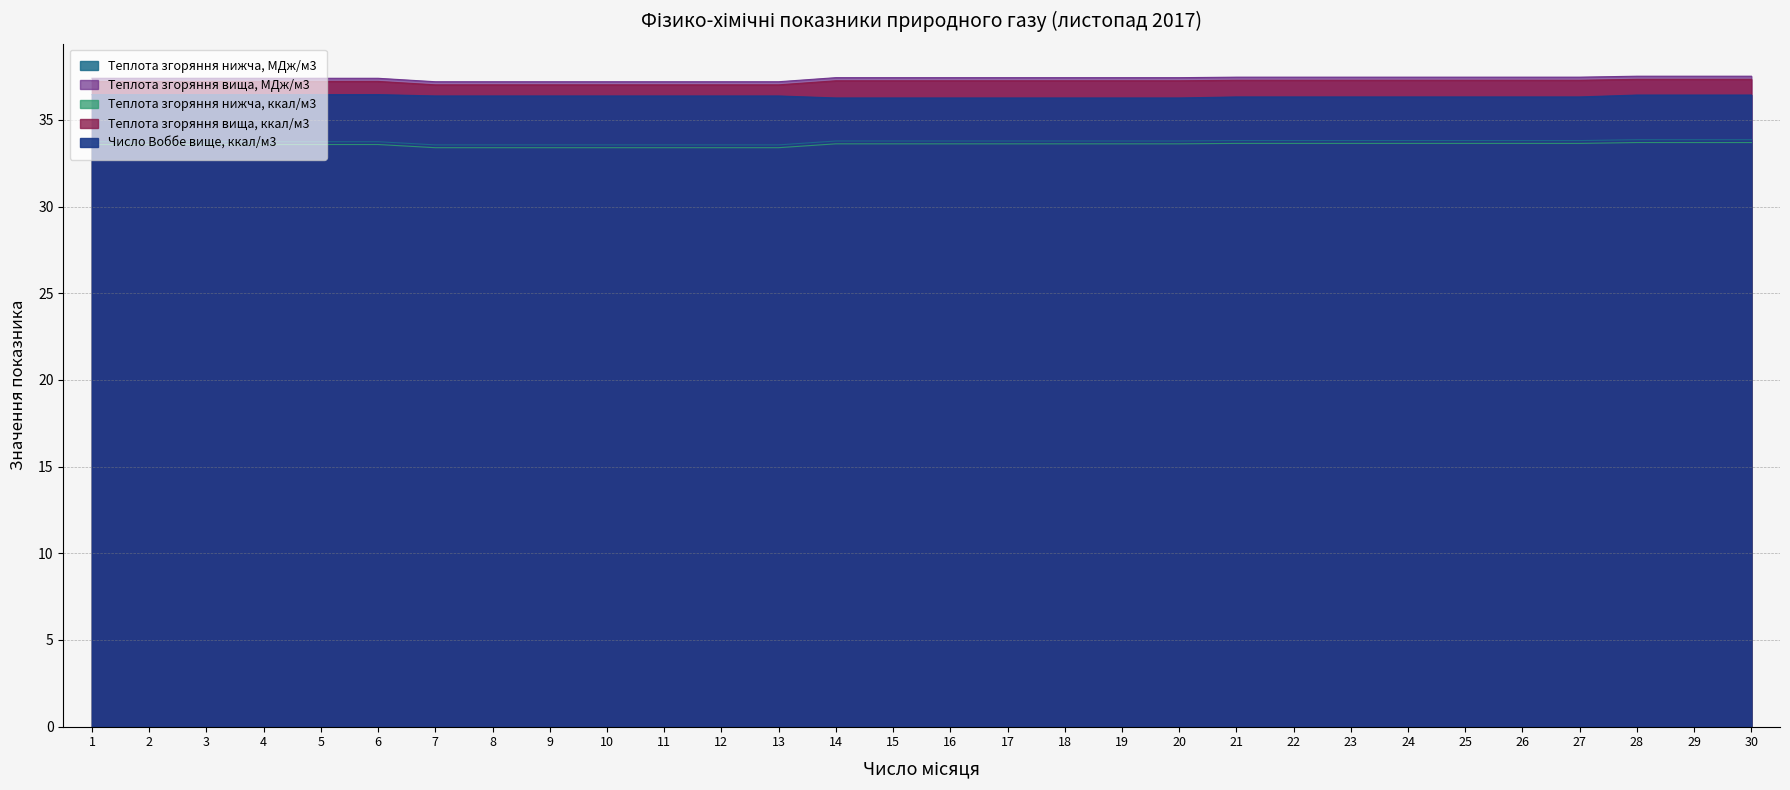

True or false: Теплота згоряння нижча, ккал/м3 has more than 2 points higher than both neighbors.

False